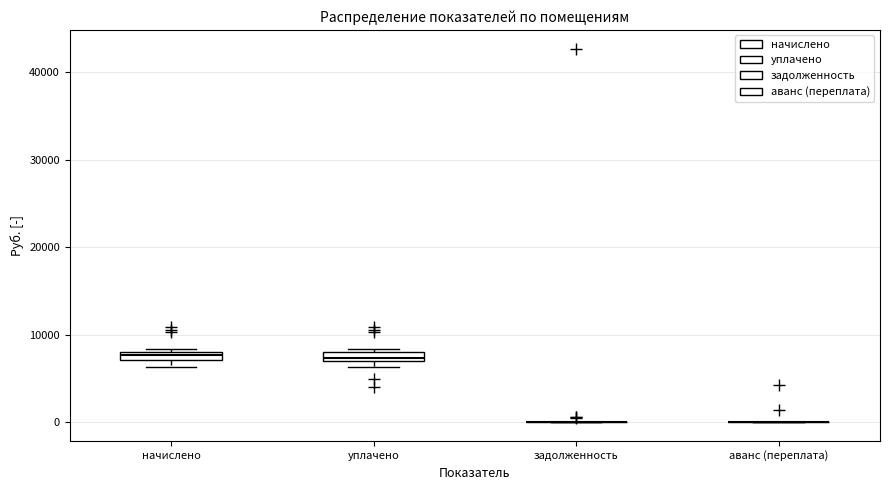

Where is the lower edge of the box for начислено on the y-axis? The values are not printed on the chart, so give them approximately, as read against the axis.

7000